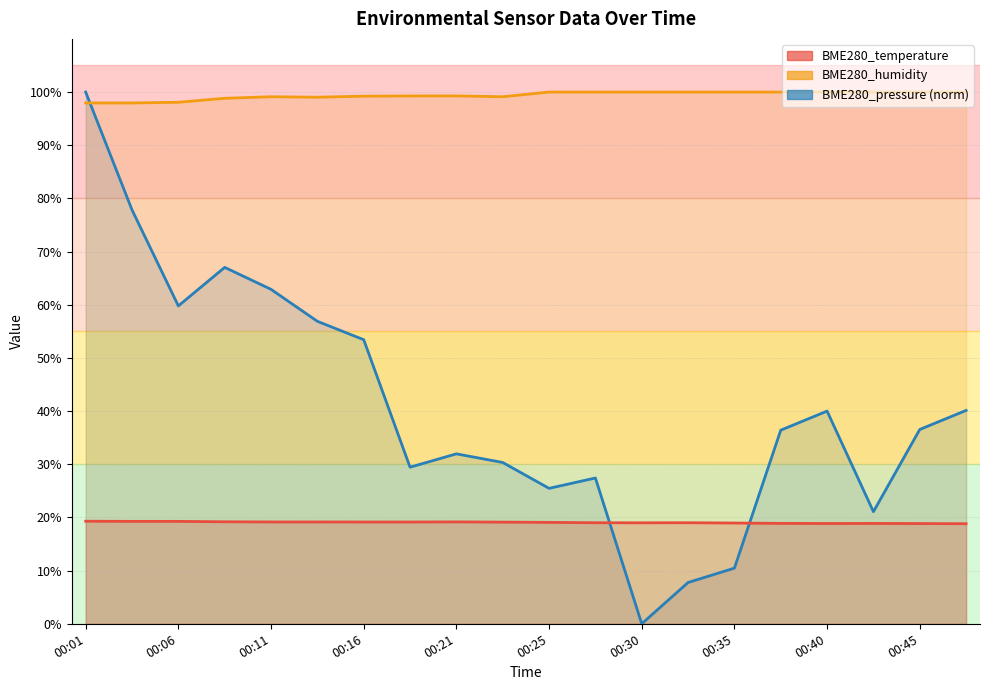

How many times do BME280_temperature and BME280_pressure cross each other?

2